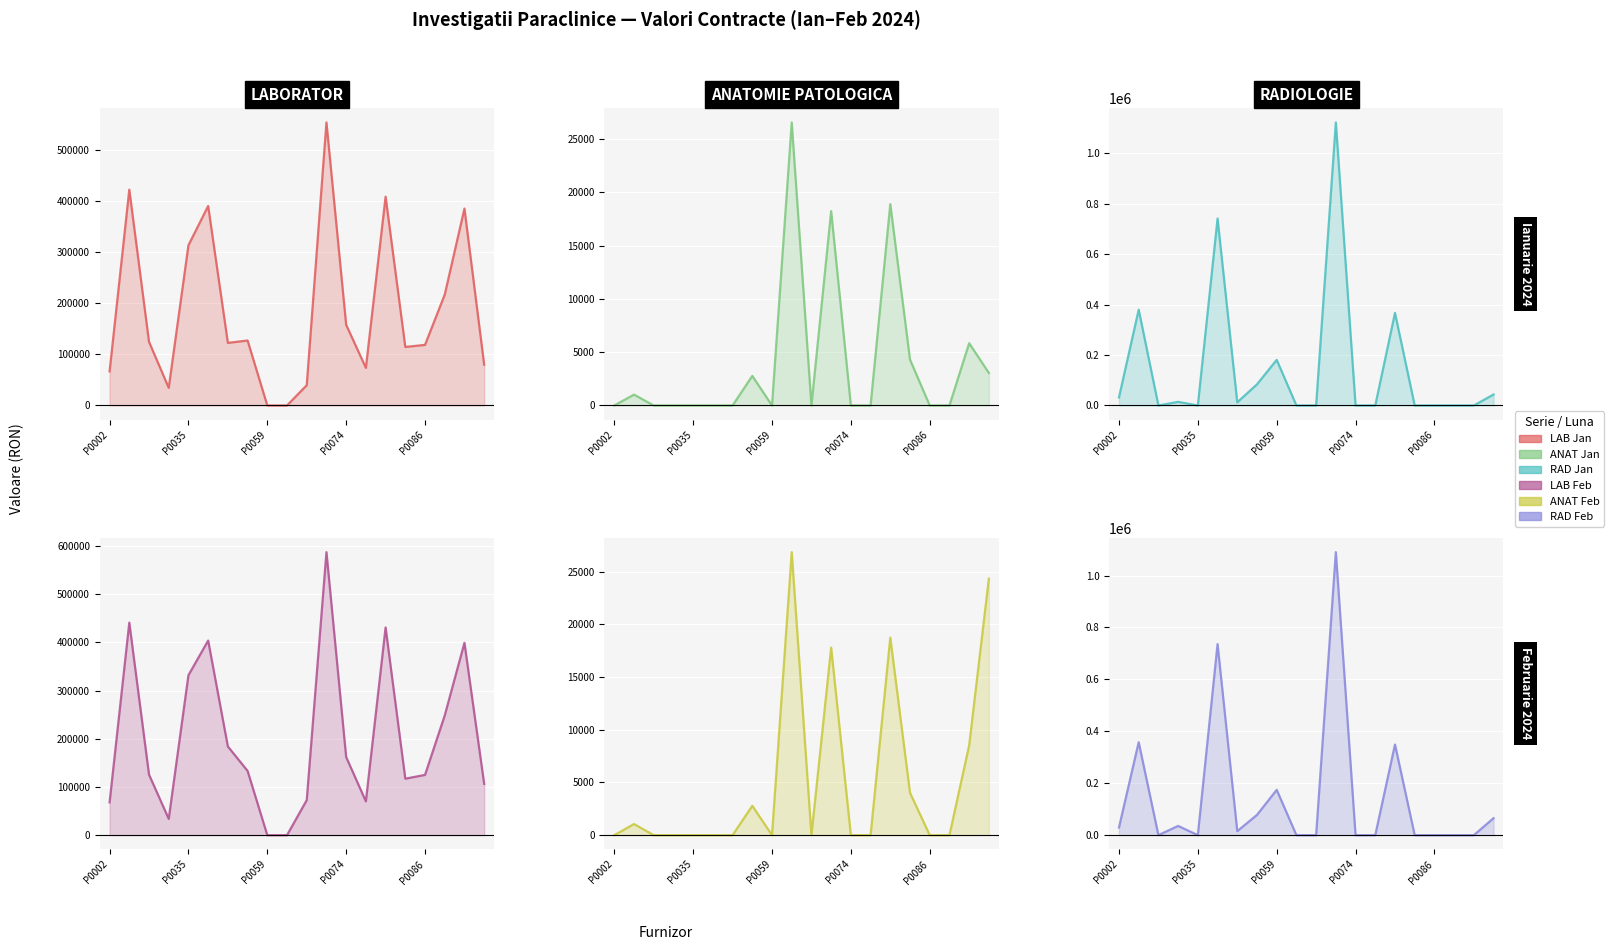

Which series ends up on top after the final intersection of LAB Jan line and RAD Jan line?

LAB Jan line